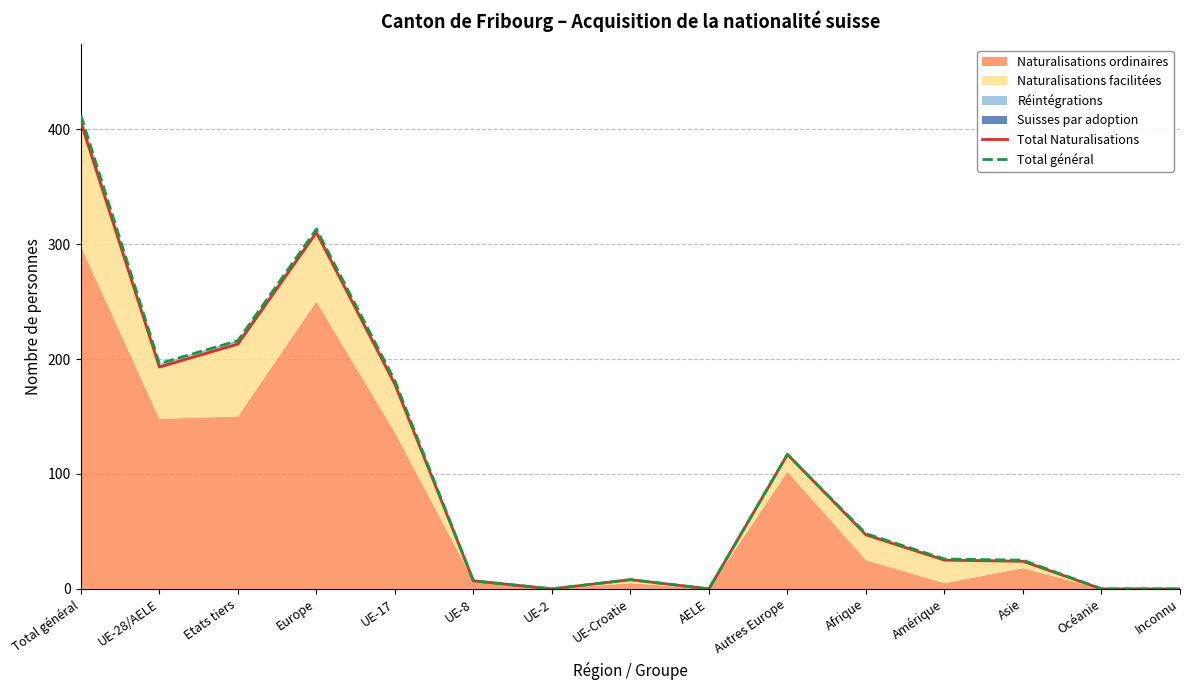

Reading left to right, transcribe all the data shown in this chart.

Total Naturalisations: 406	193	213	310	178	7	0	8	0	117	47	25	24	0	0
Total général: 412	196	216	313	181	7	0	8	0	117	48	26	25	0	0